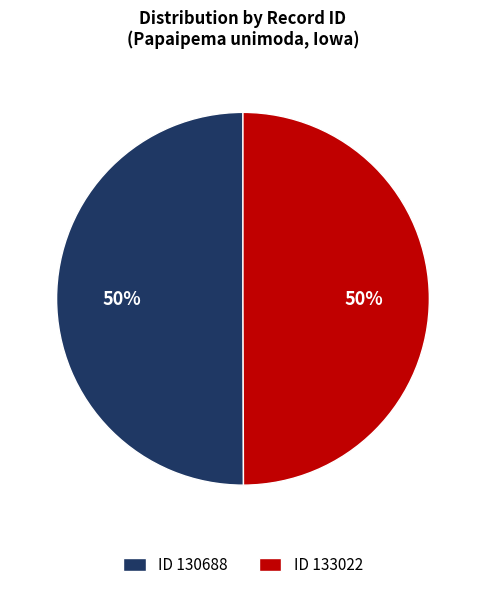

Approximately how many times larger is the value at ID 133022 compared to ID 130688?

1.0